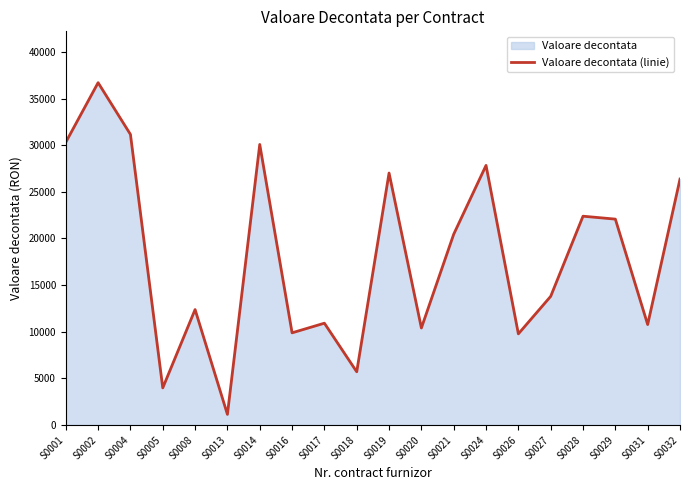

Which category has the highest value across all series?

S0002